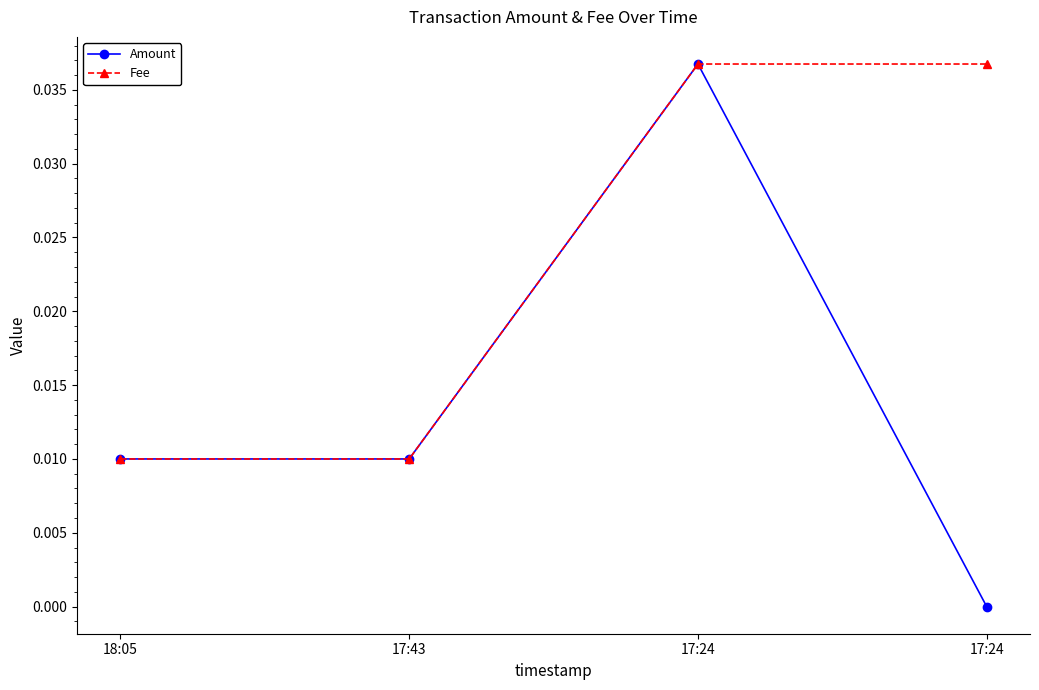

Is it true that Amount equals 0.0 at 17:24?

False